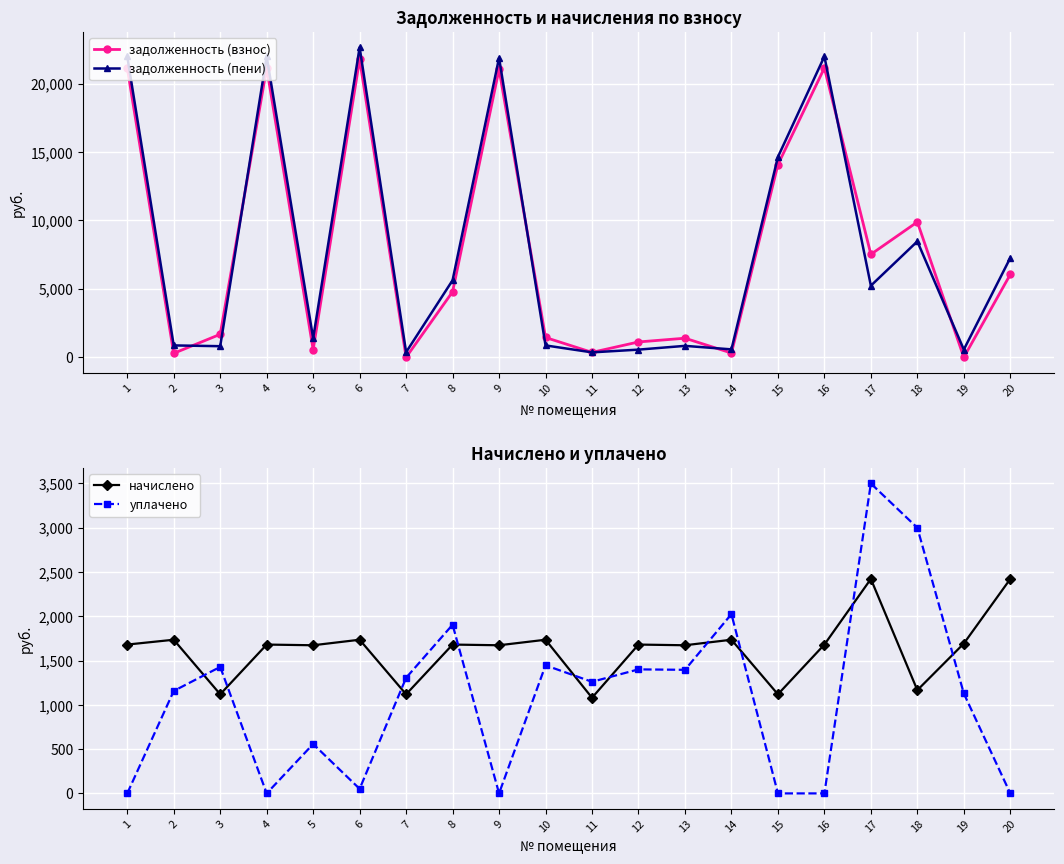

What is the highest value of the задолженность (пени) series?

22638.4